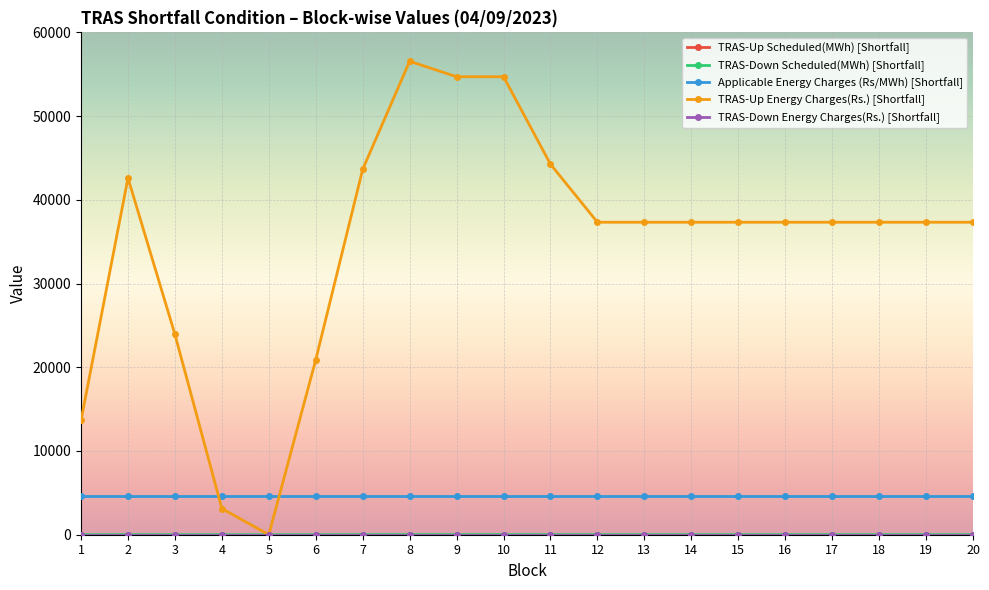

Reading right to left, extract all data points from this chart.

TRAS-Up Scheduled(MWh) [Shortfall]: 0.0	0.0	0.0	0.0	0.0	0.0	0.0	0.0	0.0	0.0	0.0	0.0	0.0	0.0	0.0	0.0	0.0	0.0	0.0	0.0
TRAS-Down Scheduled(MWh) [Shortfall]: 8.9	8.9	8.9	8.9	8.9	8.9	8.9	8.9	8.9	10.6	13.1	13.1	13.5	10.4	5.0	0.0	0.7	5.7	10.2	3.3
Applicable Energy Charges (Rs/MWh) [Shortfall]: 4644.0	4644.0	4644.0	4644.0	4644.0	4644.0	4644.0	4644.0	4644.0	4644.0	4644.0	4644.0	4644.0	4644.0	4644.0	4644.0	4644.0	4644.0	4644.0	4644.0
TRAS-Up Energy Charges(Rs.) [Shortfall]: 37323.8	37323.8	37323.8	37323.8	37323.8	37323.8	37323.8	37323.8	37323.8	44251.5	54700.5	54700.5	56550.0	43645.5	20898.0	0.0	3124.3	23928.2	42600.6	13667.3
TRAS-Down Energy Charges(Rs.) [Shortfall]: 0.0	0.0	0.0	0.0	0.0	0.0	0.0	0.0	0.0	0.0	0.0	0.0	0.0	0.0	0.0	0.0	0.0	0.0	0.0	0.0